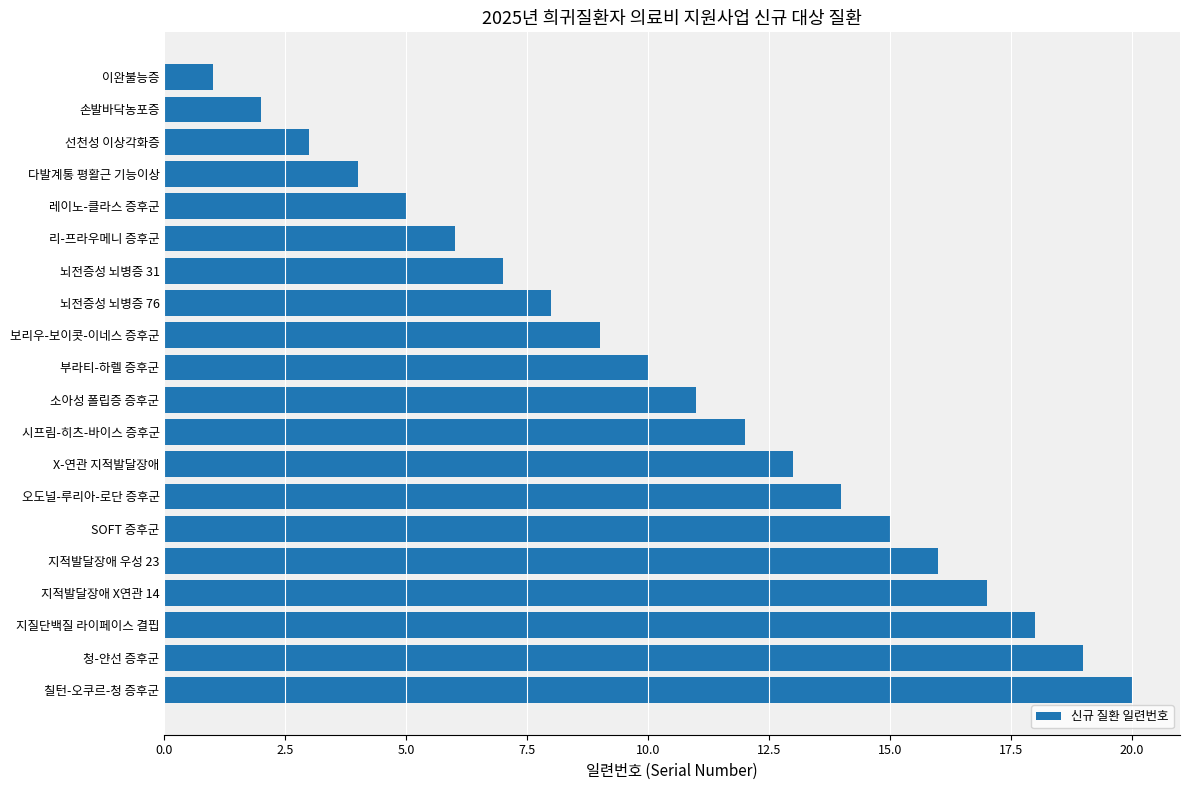

What position from the bottom is SOFT 증후군?

6